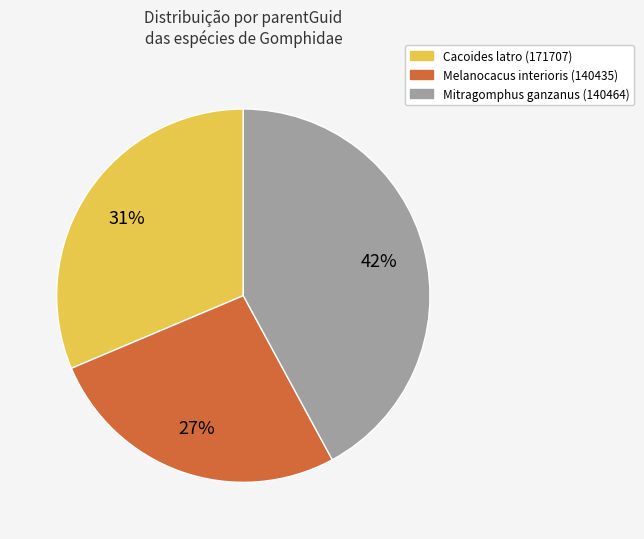

Rank the categories by value from lowest to highest.

Melanocacus interioris (140435), Cacoides latro (171707), Mitragomphus ganzanus (140464)